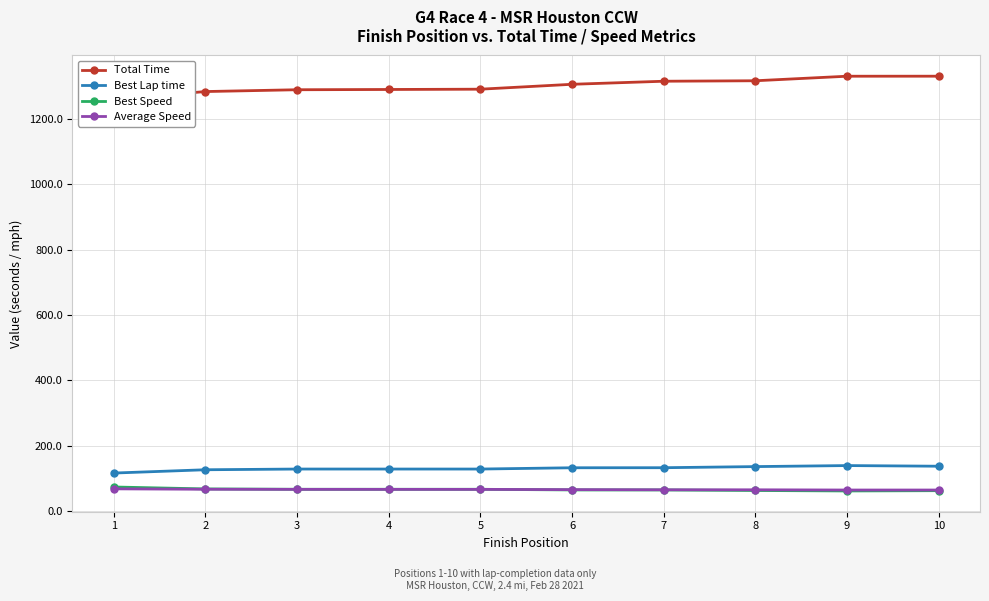

Does the chart have visible grid lines?

Yes